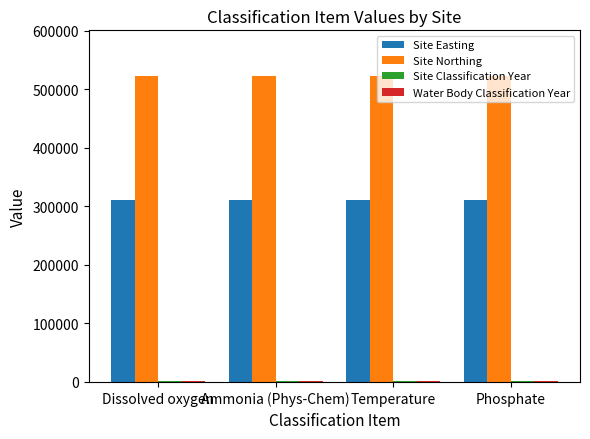

Is the value of Site Easting at Phosphate greater than the value of Site Northing at Temperature?

No